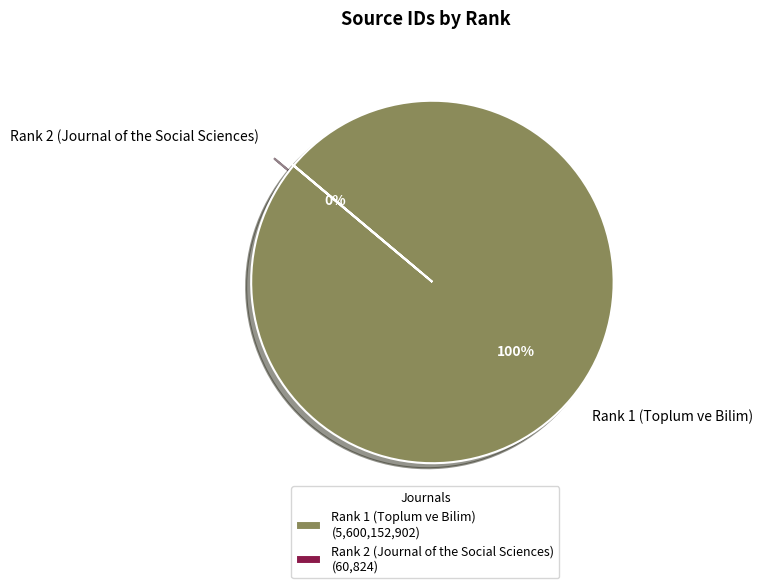

To the nearest percent, what percentage of the pie is Rank 1 (Toplum ve Bilim)?

100%